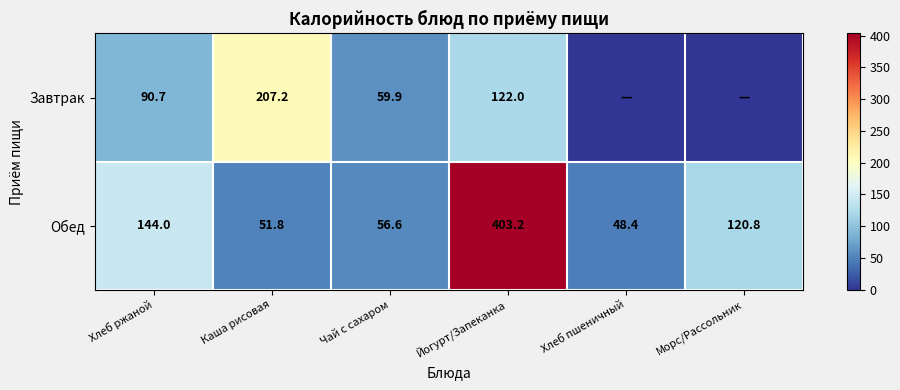

List the labels in order of Обед value, smallest first.

Хлеб пшеничный, Каша рисовая, Чай с сахаром, Морс/Рассольник, Хлеб ржаной, Йогурт/Запеканка